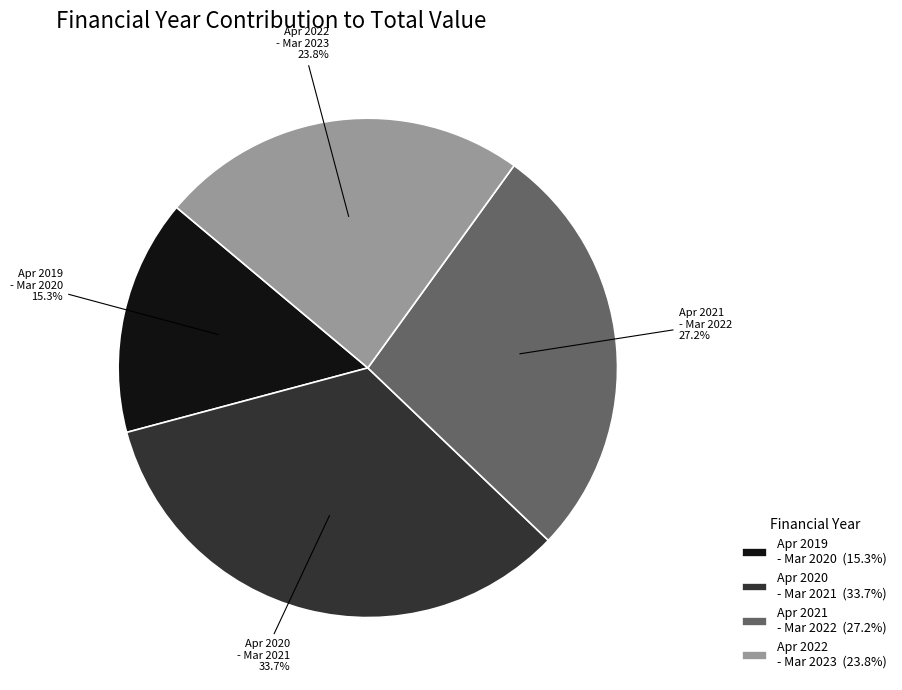

Is there any slice that represents more than half of the pie?

No